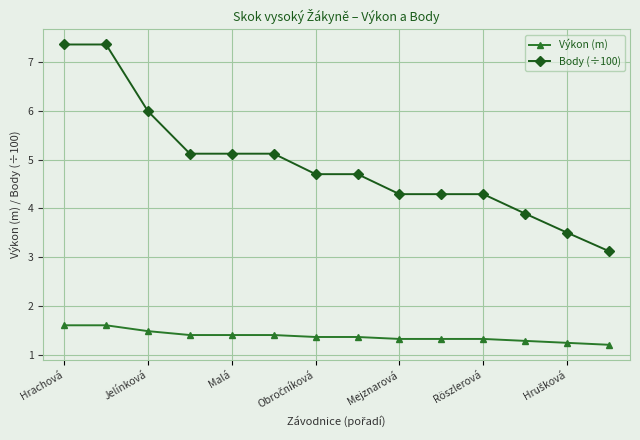

What is the minimum value shown in the chart?

1.2